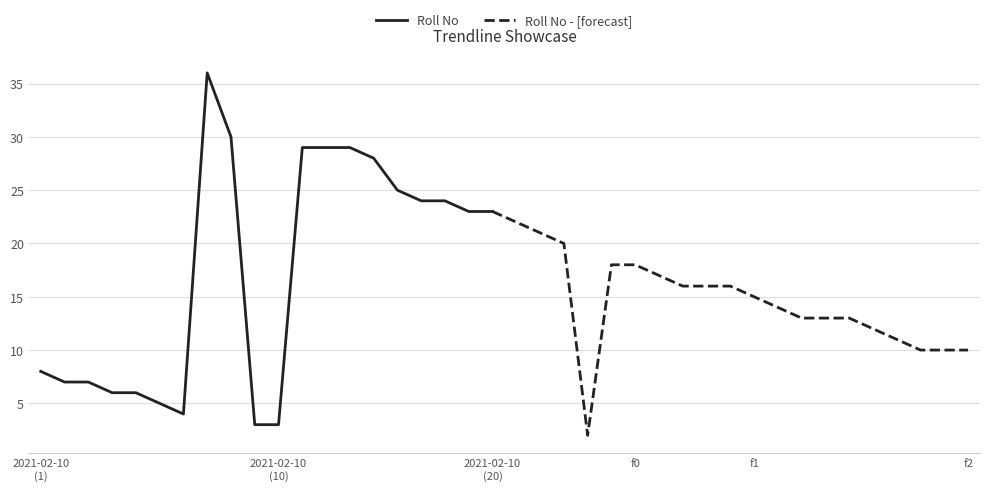

What is the maximum value shown in the chart?

36